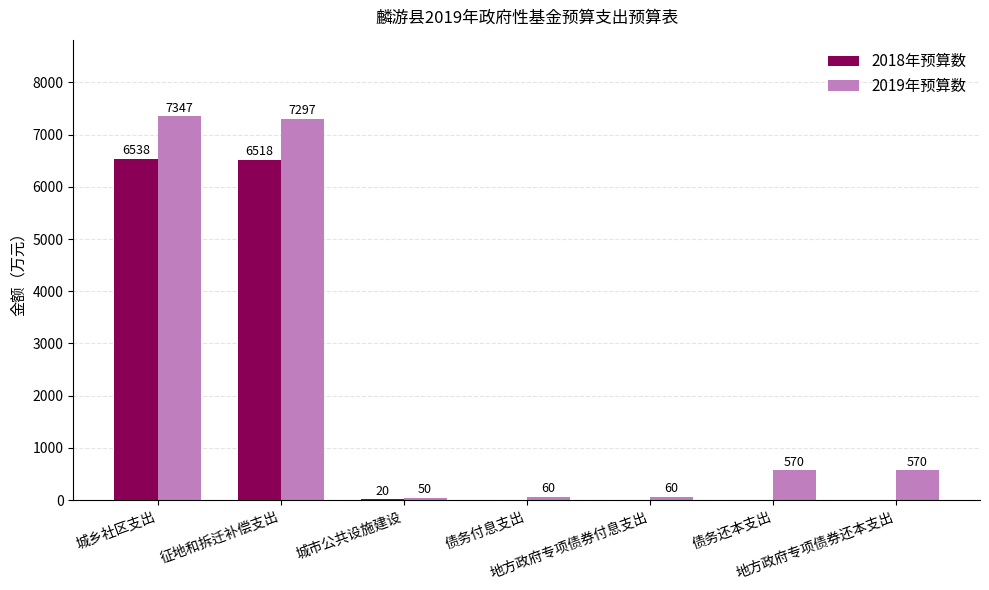

The value of 2018年预算数 at 城乡社区支出 is 6538. True or false?

True